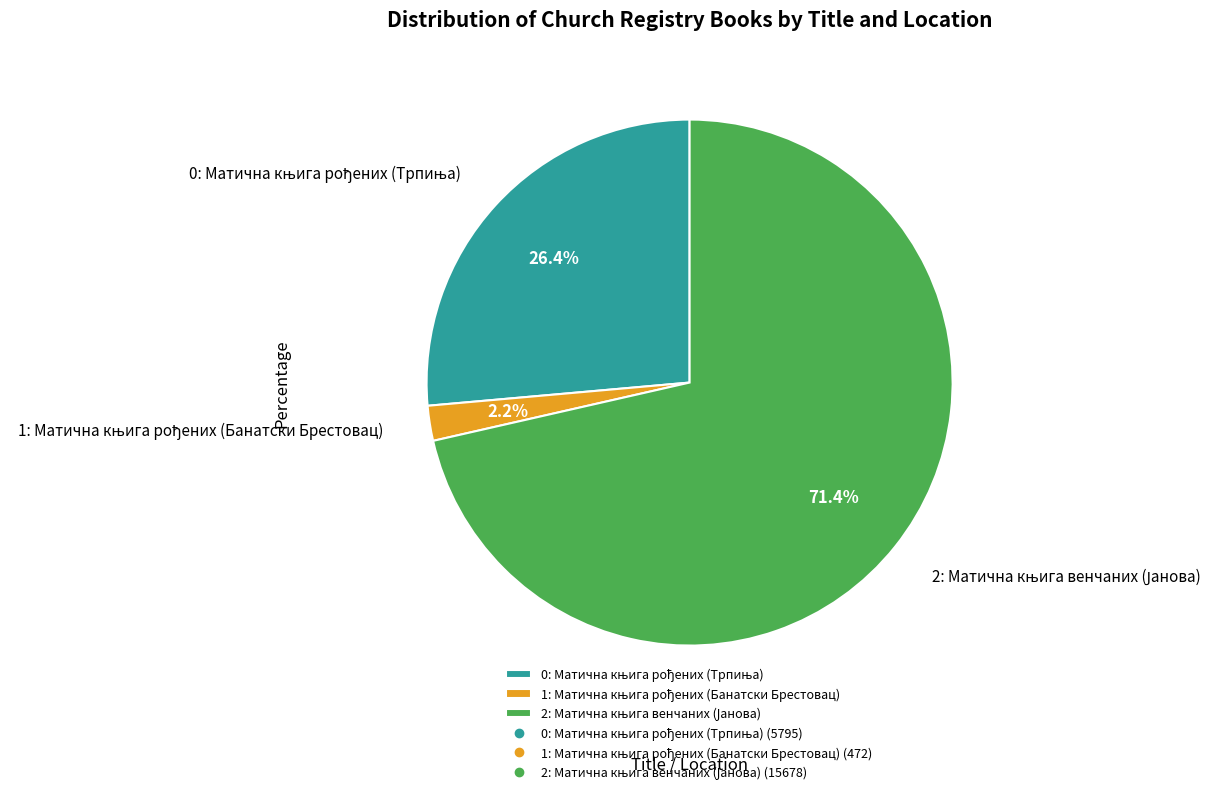

Does any single category account for the majority?

Yes